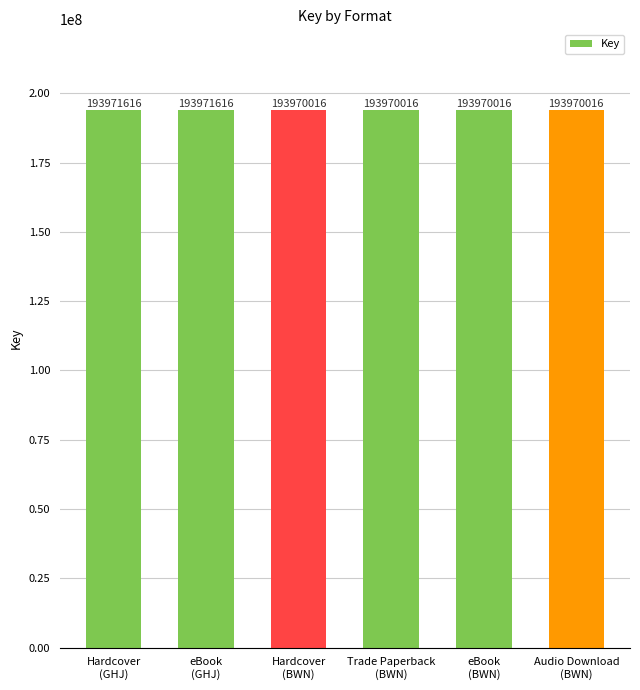

Reading left to right, extract all data points from this chart.

193971616	193971616	193970016	193970016	193970016	193970016